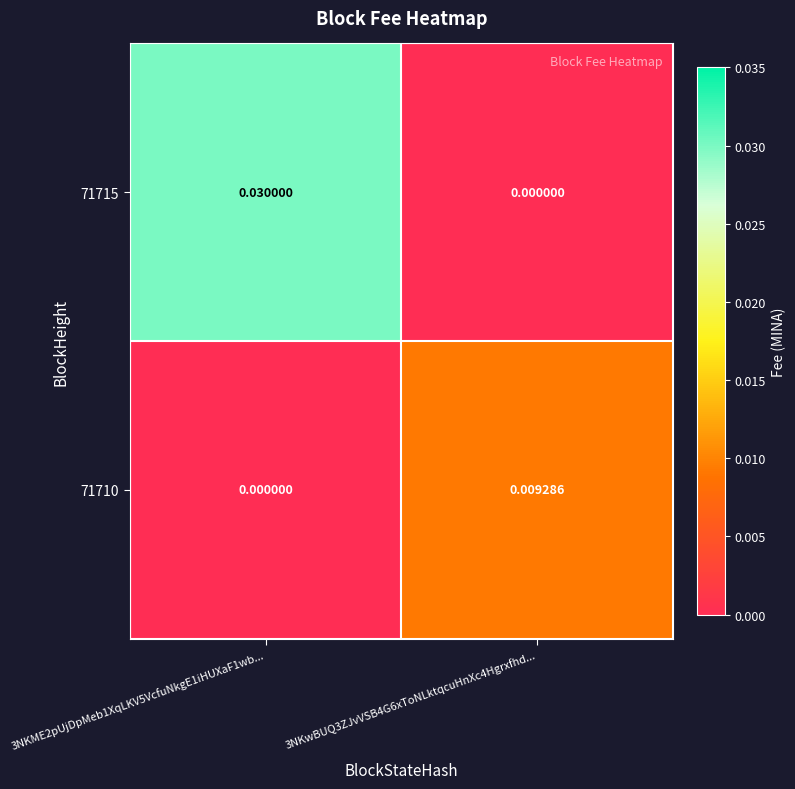

Count the number of categories in the chart.

2